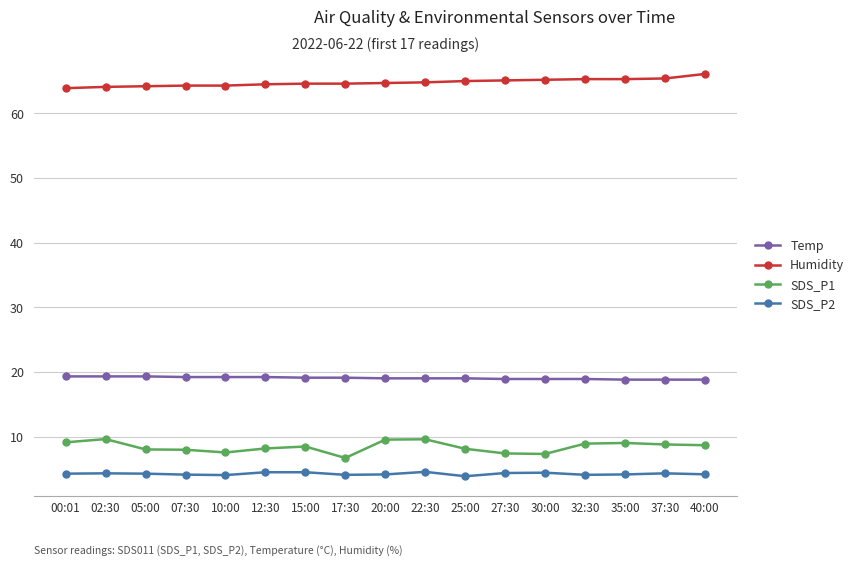

True or false: SDS_P2 has more than 1 points higher than both neighbors.

True